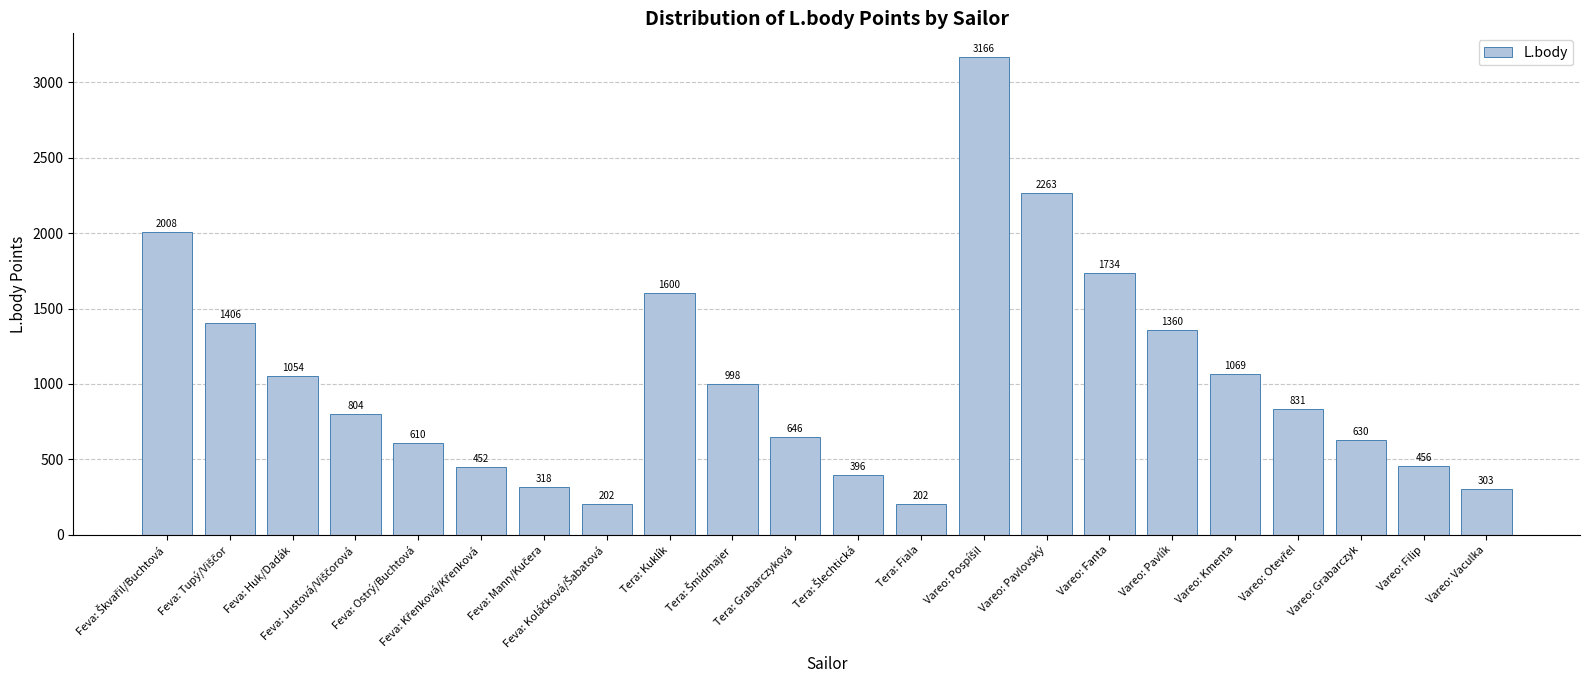

Is it true that the value at Vareo: Pavlovský is 2263?

True